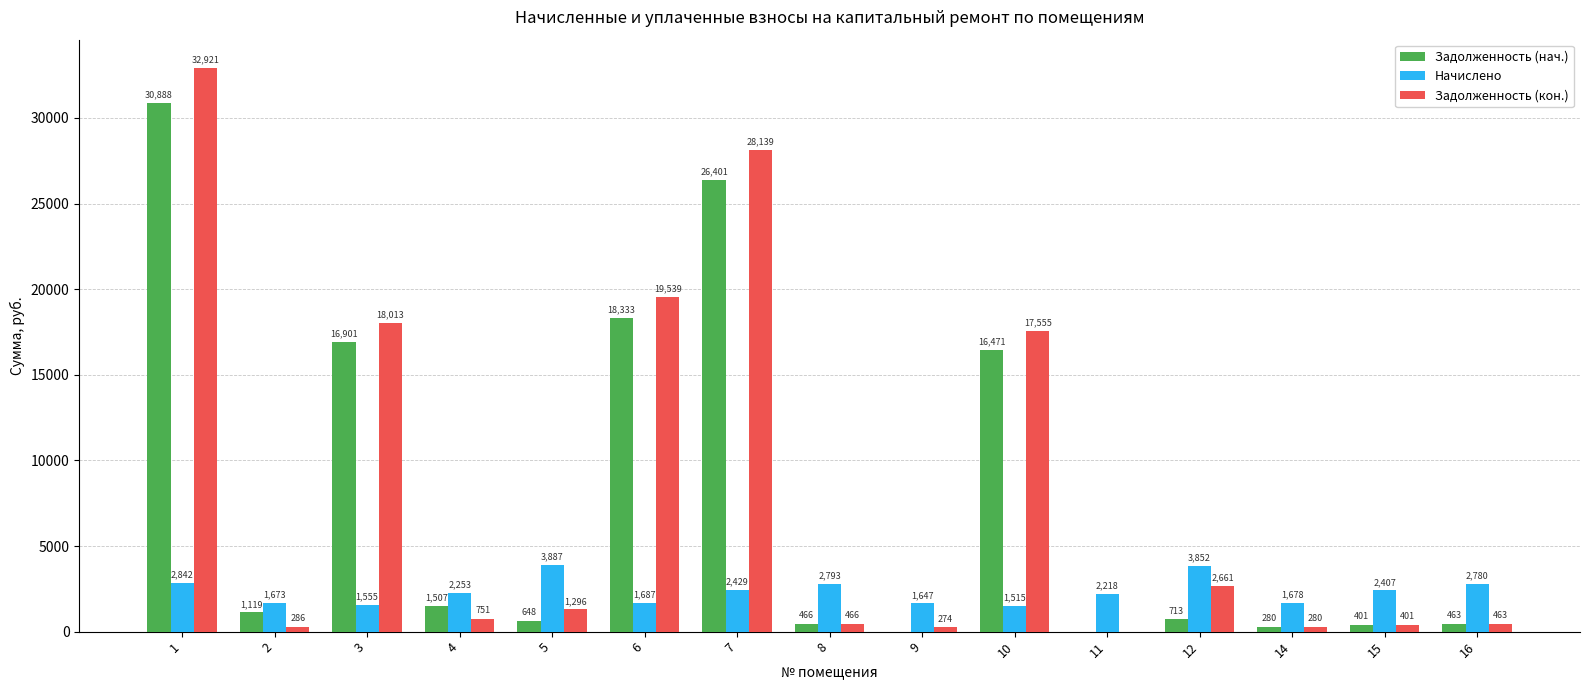

Which series has the largest total across all categories?

Задолженность (кон.)